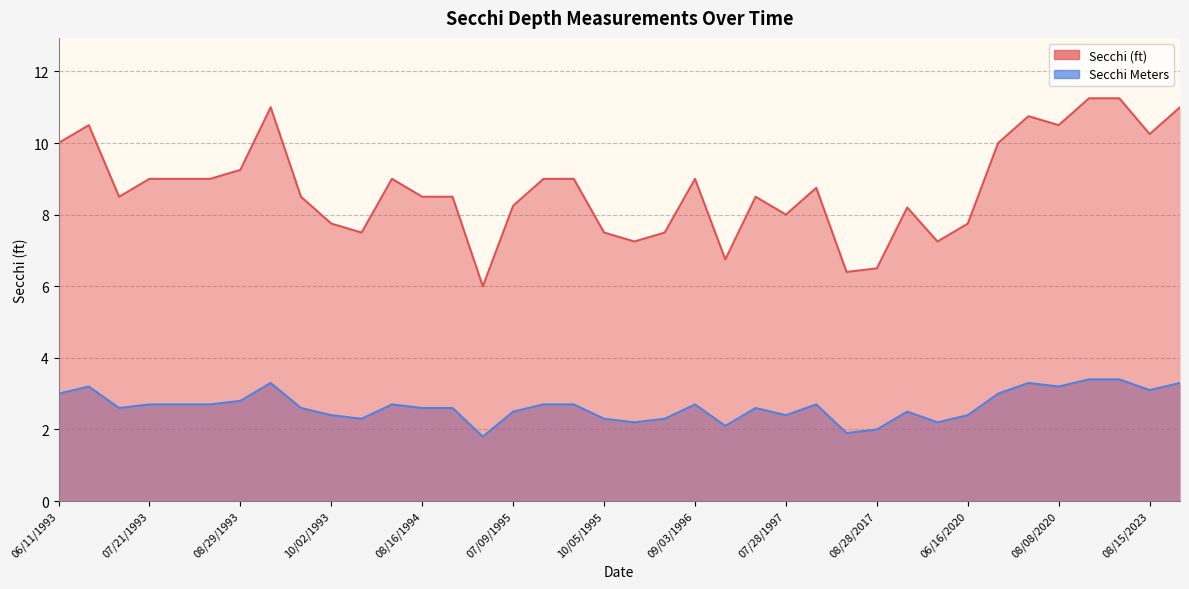

True or false: Secchi (ft) and Secchi Meters cross at least once.

False